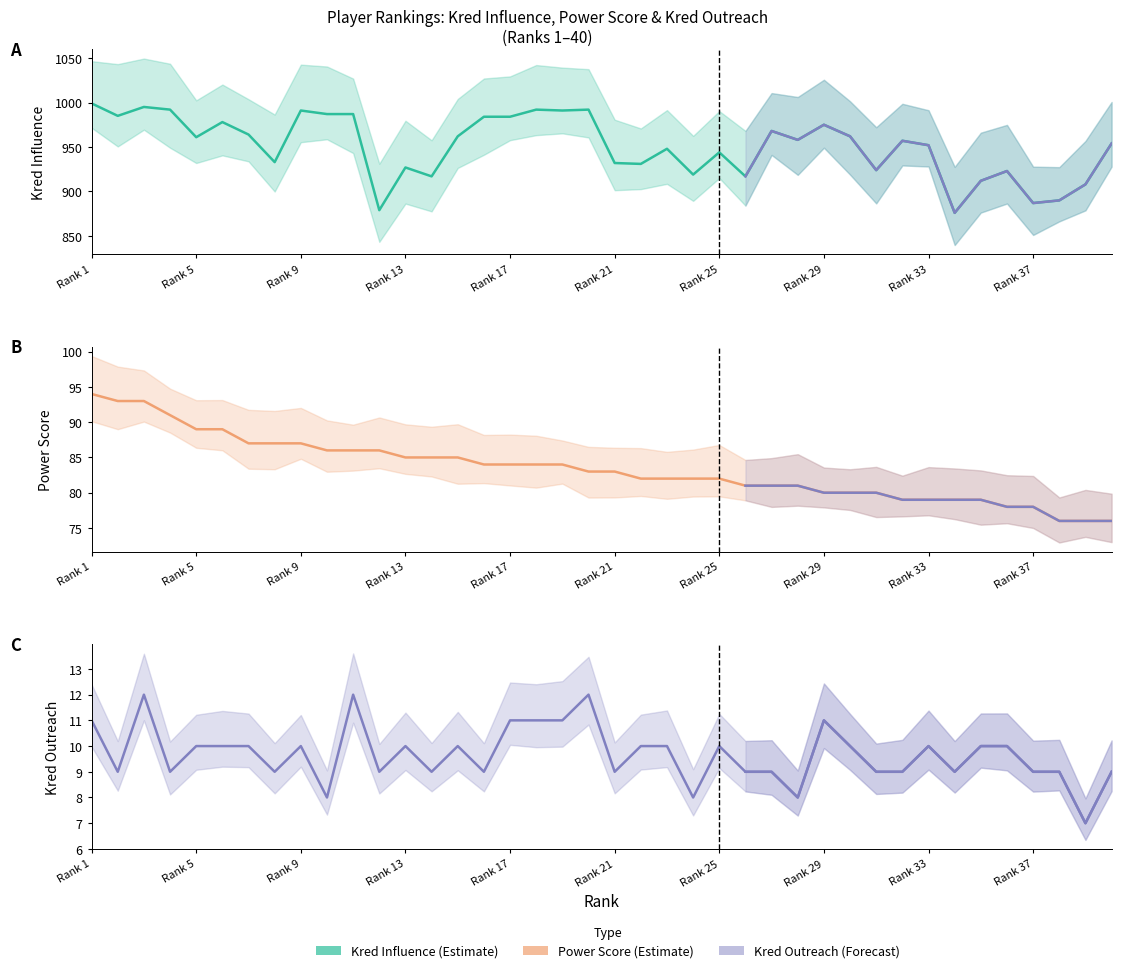

Which category has the highest value across all series?

Rank 1